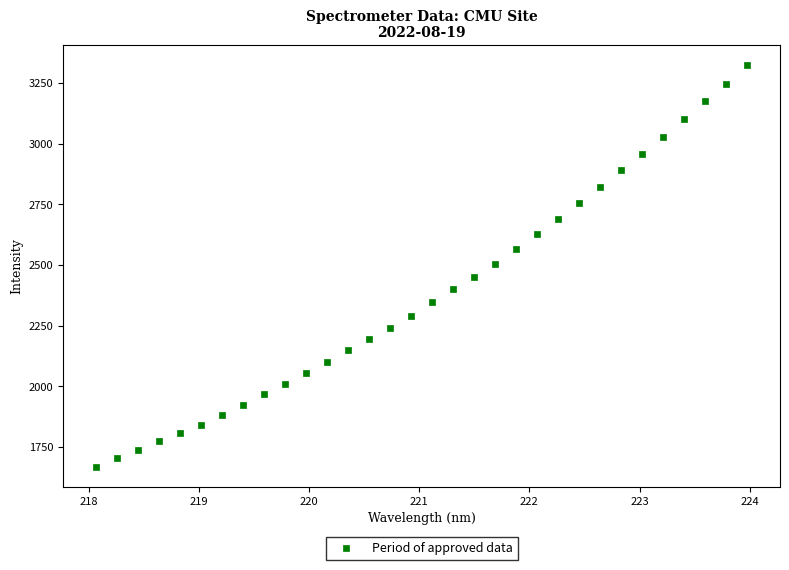

What is the range of X values (max minus min)?

5.9